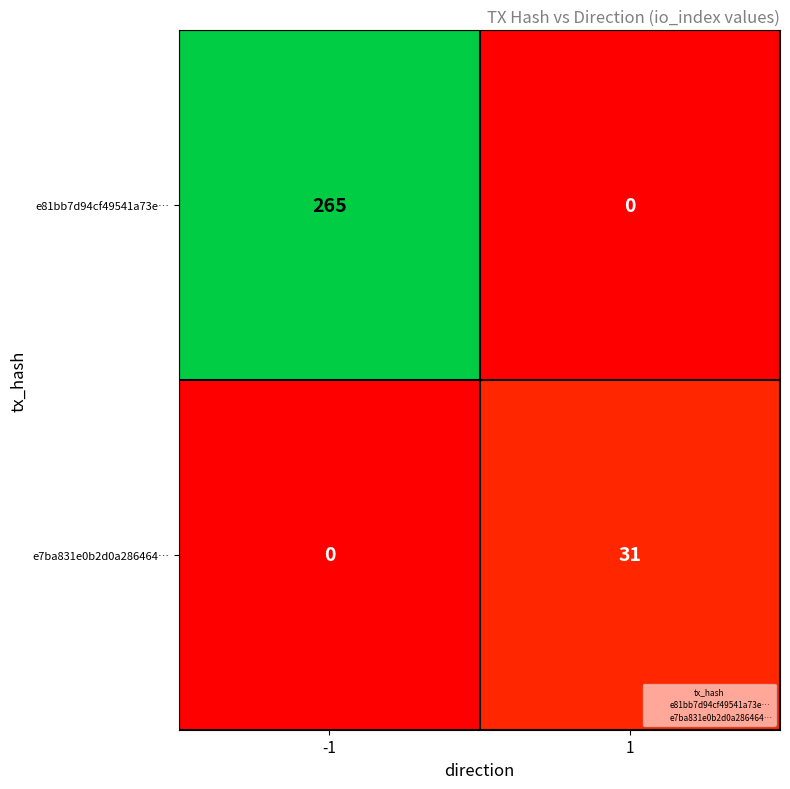

What is the average value of the e7ba831e0b2d0a286464… series?

16